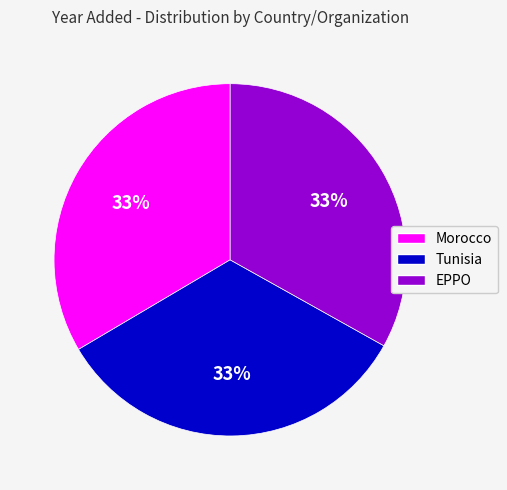

To the nearest percent, what is the average slice percentage?

33%